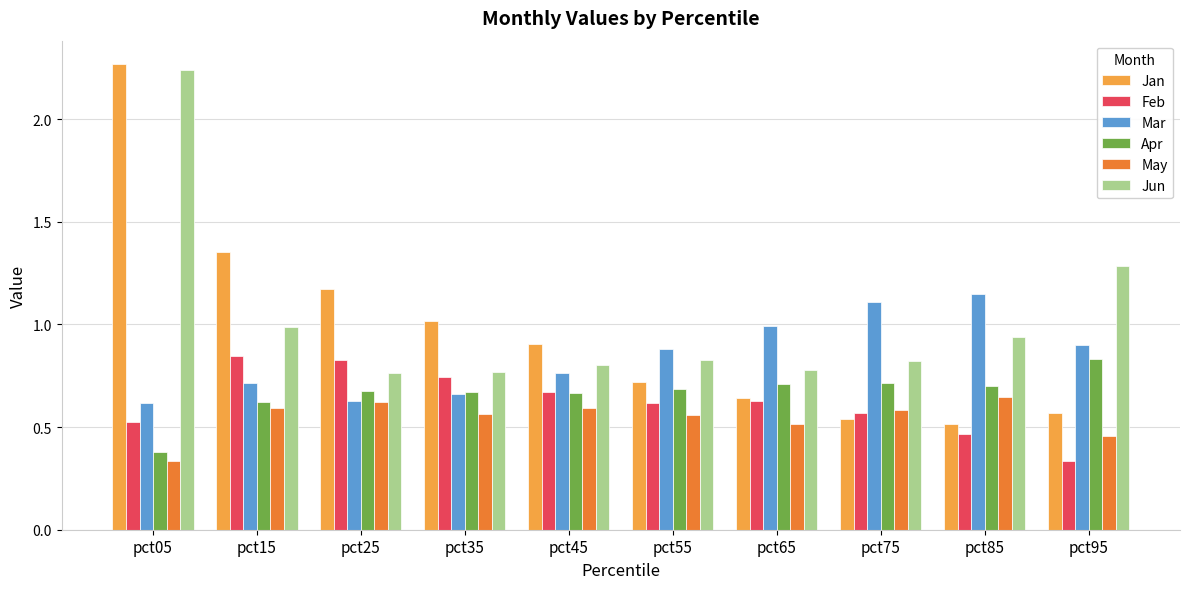

Which series has the widest spread of values?

Jan